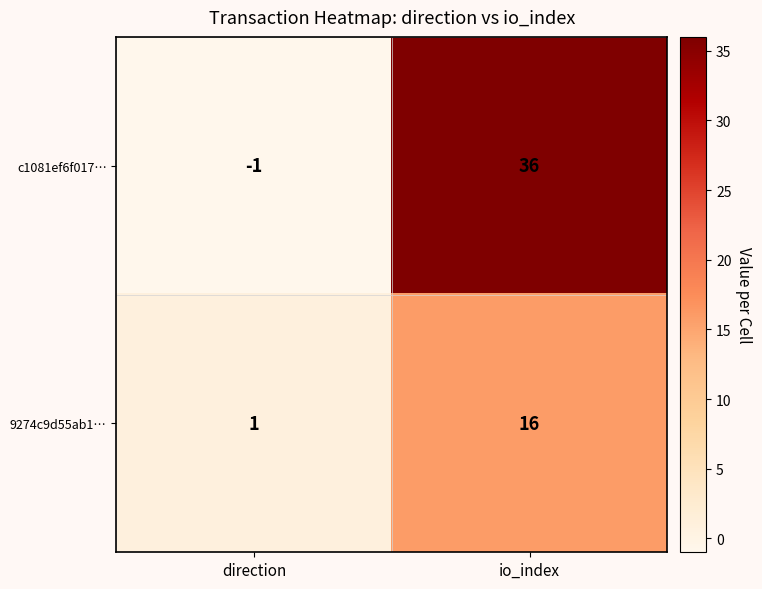

What is the sum of the c1081ef6f017… values at io_index and direction?

35